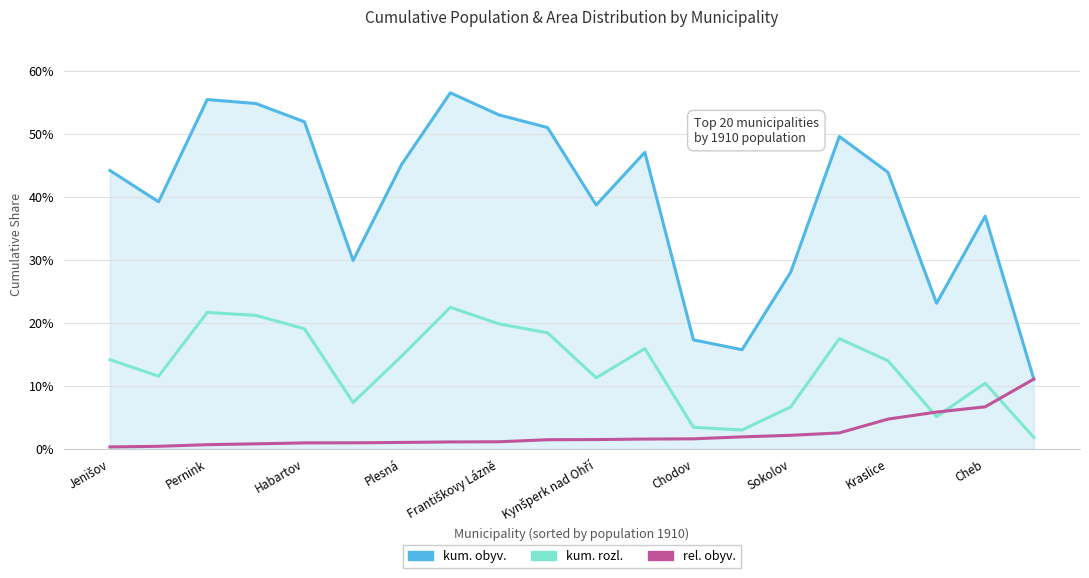

What is the sum of all kum. obyv. values?

7.9